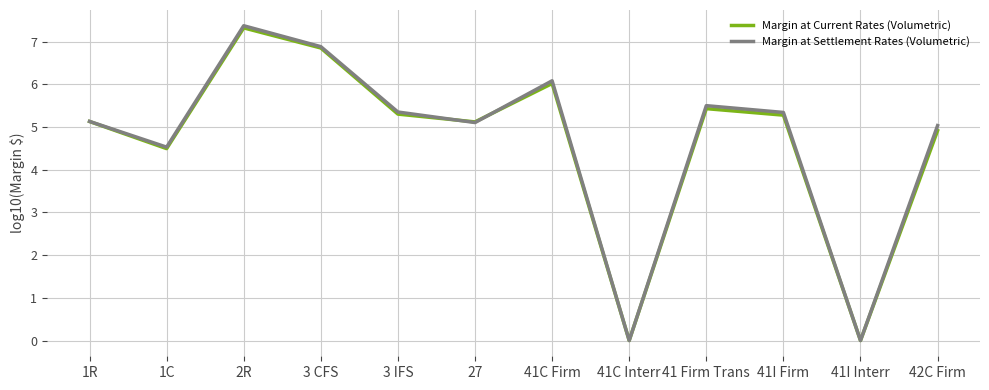

What is the maximum value for Margin at Current Rates (Volumetric)?

7.3